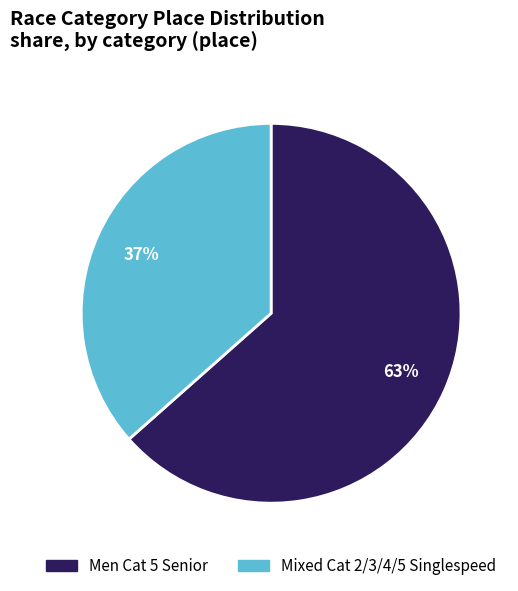

True or false: Mixed Cat 2/3/4/5 Singlespeed accounts for 37% of the total.

True